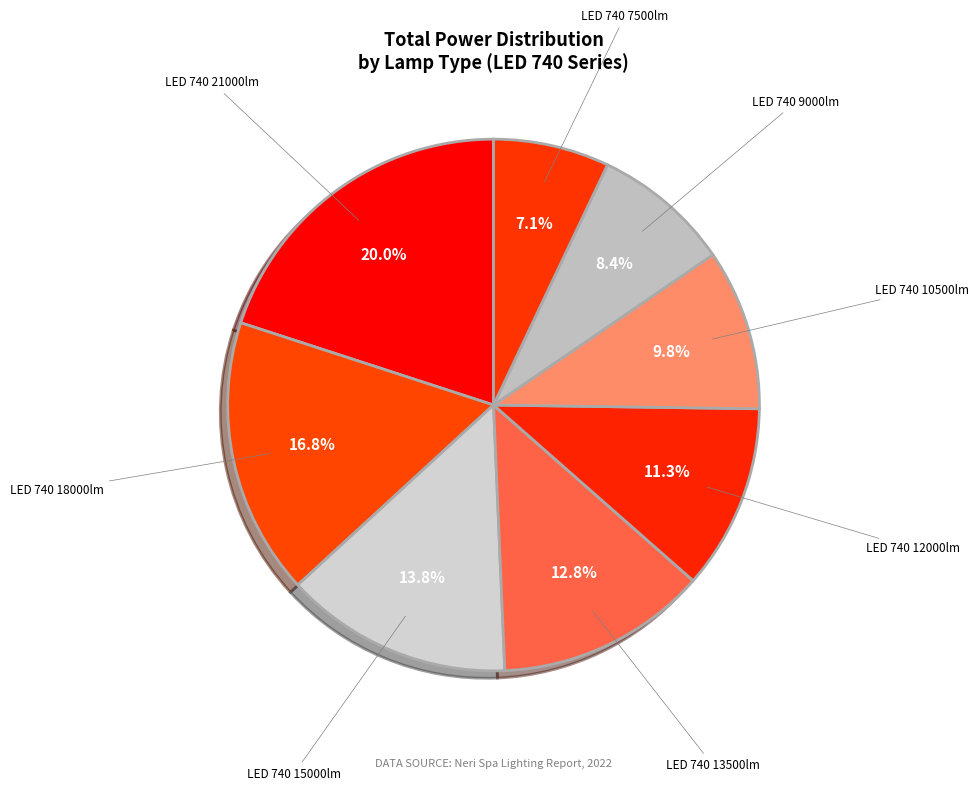

What portion of the pie excludes LED 740 13500lm?

87.2%